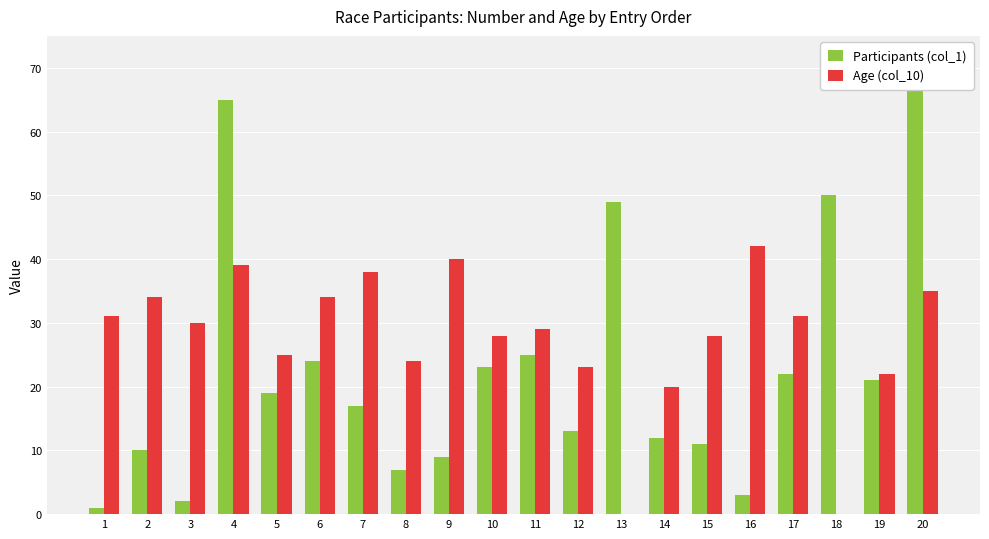

Is it true that Age (col_10) equals 12 at 14?

False